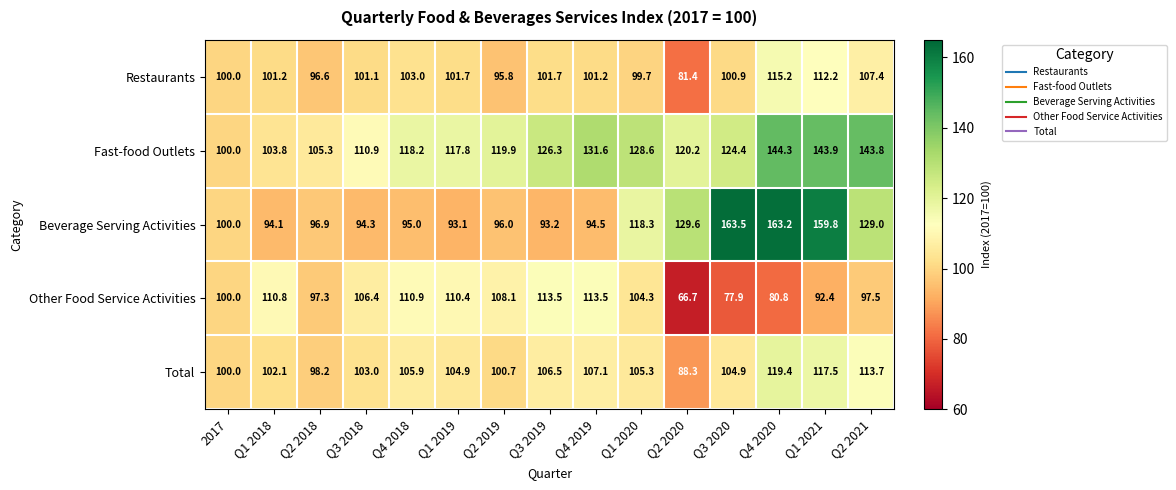

Count the number of data series in this chart.

5